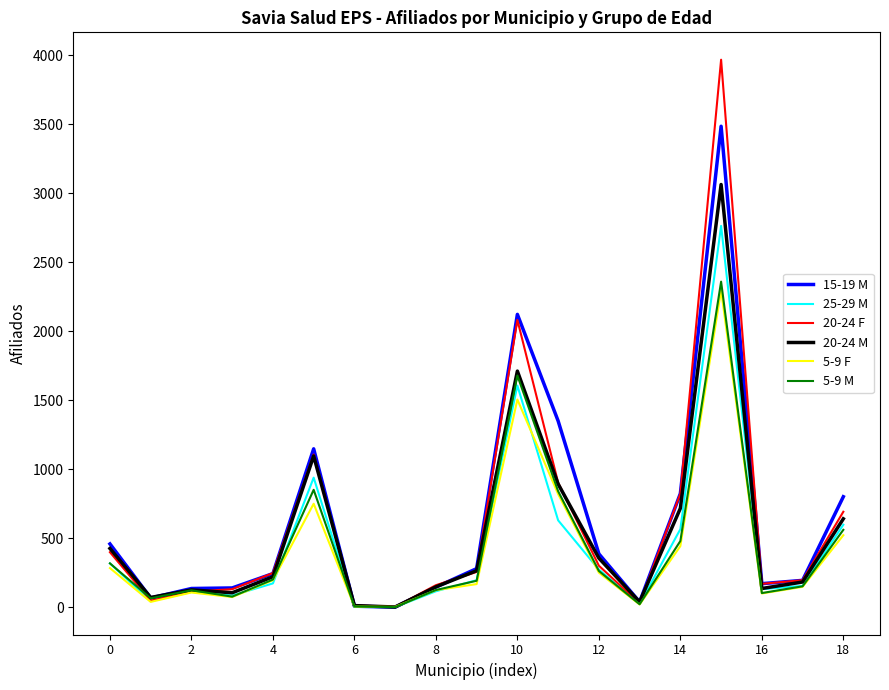

Which series has the widest spread of values?

20-24 F